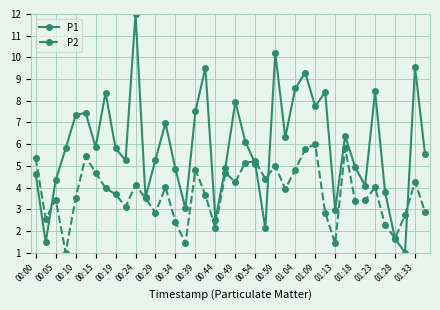

List the series in order of their overall mean, lowest first.

P2, P1